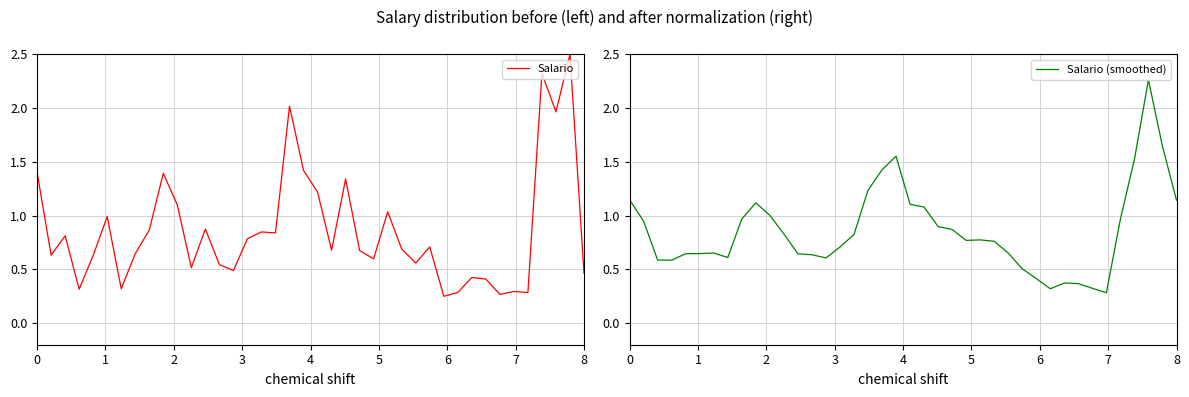

Reading left to right, extract all data points from this chart.

Salario: 1.4	0.6	0.8	0.3	0.6	1.0	0.3	0.6	0.9	1.4	1.1	0.5	0.9	0.5	0.5	0.8	0.8	0.8	2.0	1.4	1.2	0.7	1.3	0.7	0.6	1.0	0.7	0.6	0.7	0.2	0.3	0.4	0.4	0.3	0.3	0.3	2.3	2.0	2.5	0.5
Salario (smoothed): 1.1	0.9	0.6	0.6	0.6	0.6	0.7	0.6	1.0	1.1	1.0	0.8	0.6	0.6	0.6	0.7	0.8	1.2	1.4	1.6	1.1	1.1	0.9	0.9	0.8	0.8	0.8	0.7	0.5	0.4	0.3	0.4	0.4	0.3	0.3	1.0	1.5	2.3	1.6	1.1